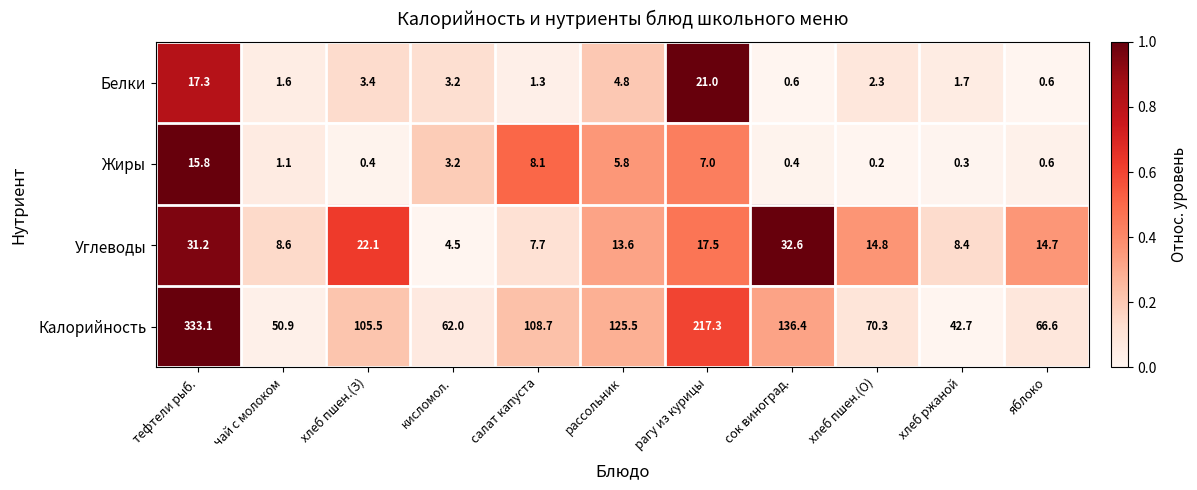

What is the difference between the maximum and minimum values in the Жиры series?

15.6